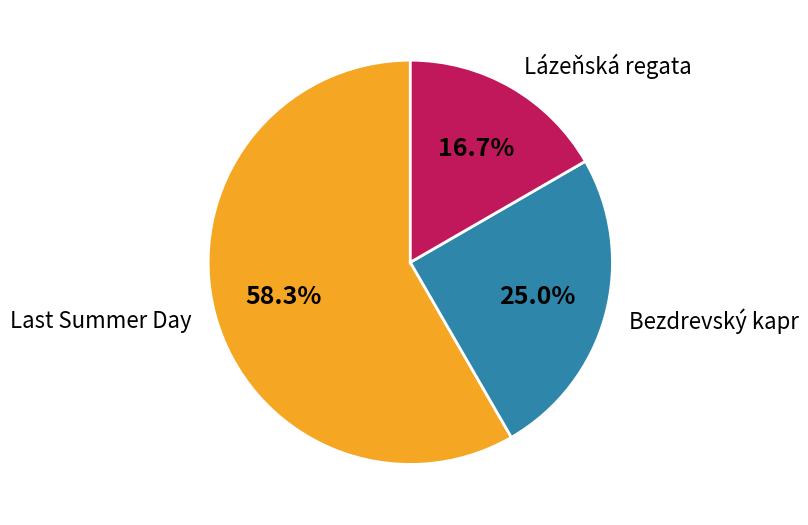

How much of the chart is everything except Lázeňská regata?

83.3%